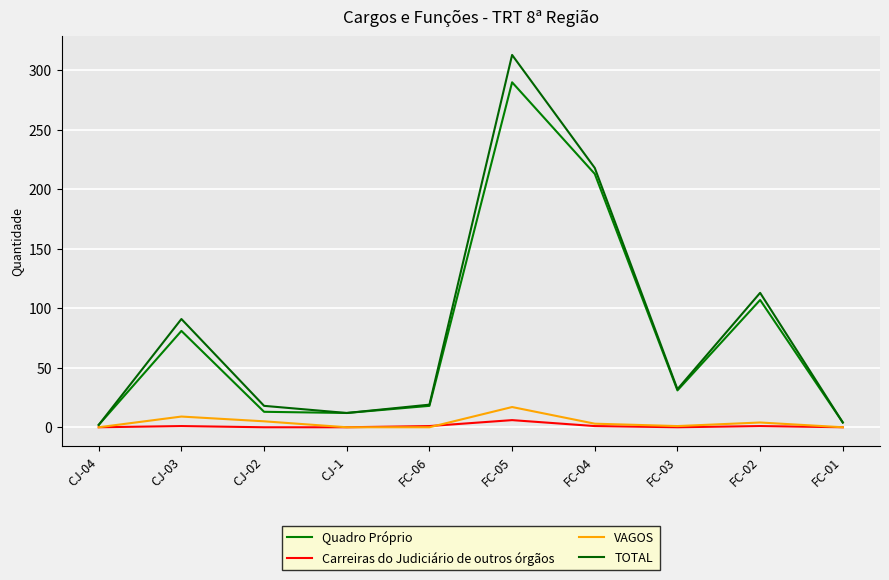

Reading right to left, what are all the values shown in this chart?

Quadro Próprio: FC-01=4	FC-02=107	FC-03=31	FC-04=213	FC-05=290	FC-06=18	CJ-1=12	CJ-02=13	CJ-03=81	CJ-04=2
Carreiras do Judiciário de outros órgãos: FC-01=0	FC-02=1	FC-03=0	FC-04=1	FC-05=6	FC-06=1	CJ-1=0	CJ-02=0	CJ-03=1	CJ-04=0
VAGOS: FC-01=0	FC-02=4	FC-03=1	FC-04=3	FC-05=17	FC-06=0	CJ-1=0	CJ-02=5	CJ-03=9	CJ-04=0
TOTAL: FC-01=4	FC-02=113	FC-03=32	FC-04=218	FC-05=313	FC-06=19	CJ-1=12	CJ-02=18	CJ-03=91	CJ-04=2